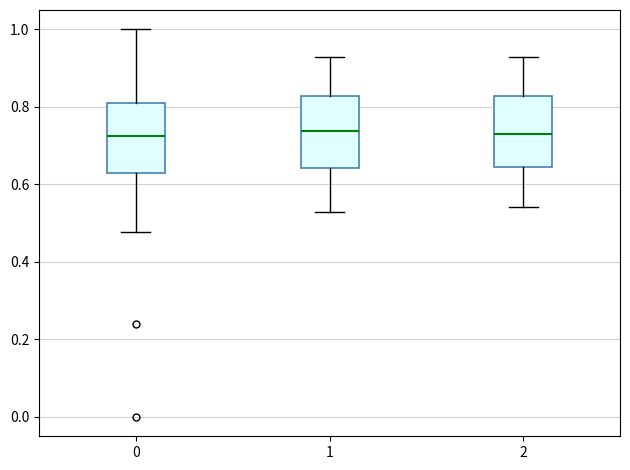

Where does the lower whisker of the box at x = 2 end on the y-axis? The values are not printed on the chart, so give them approximately, as read against the axis.

0.54